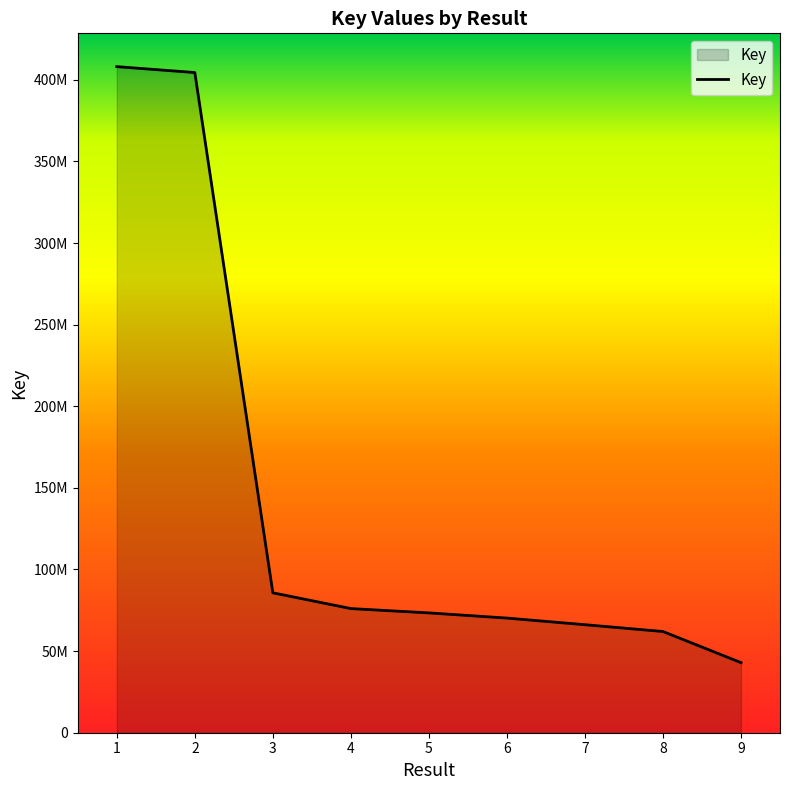

Does the chart display data point markers on the line(s)?

No